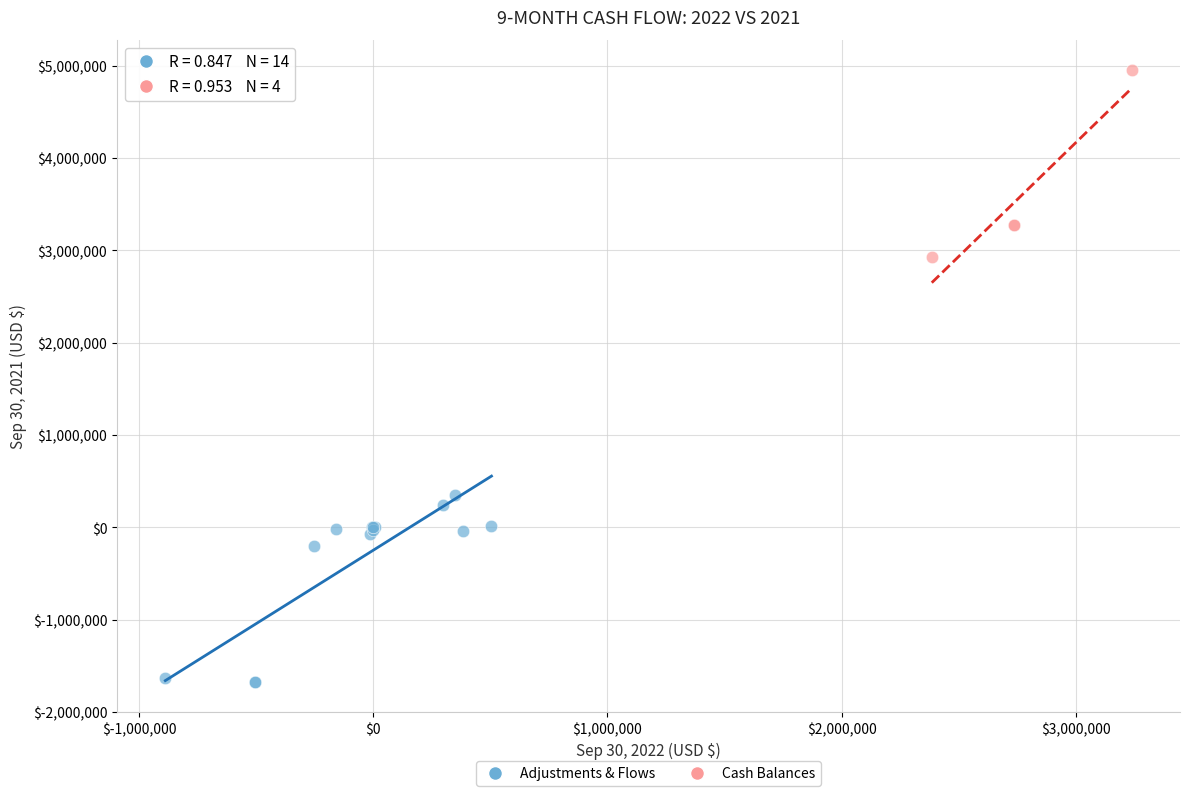

Which series contains the lowest Y value?

Adjustments & Flows